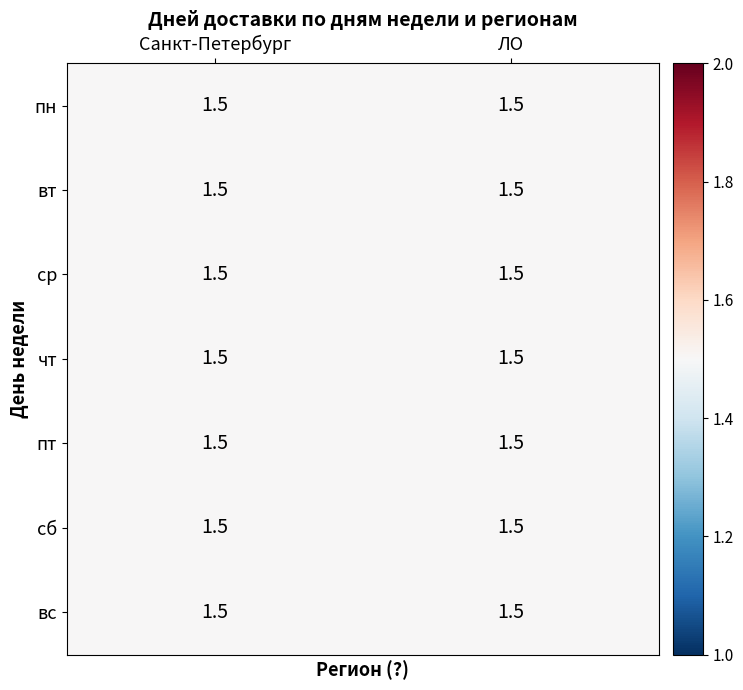

Is it true that ЛО equals 3 at вт?

False